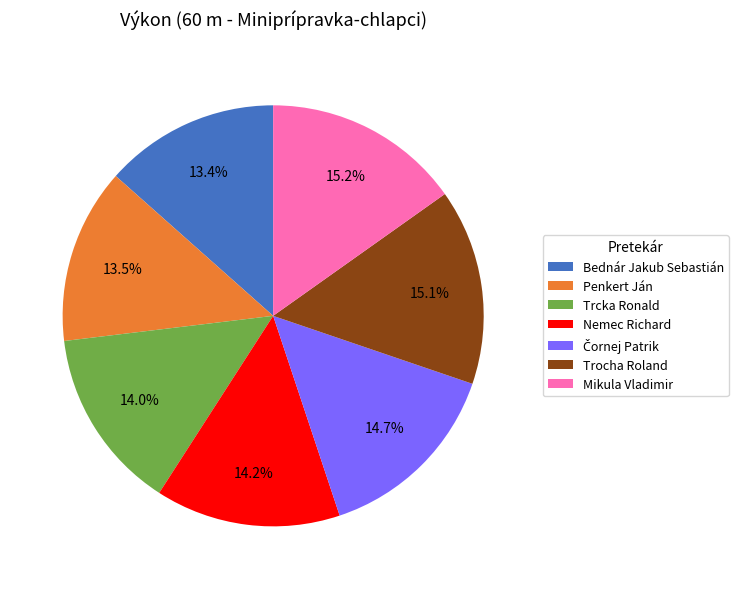

Between Bednár Jakub Sebastián and Nemec Richard, which is larger?

Nemec Richard